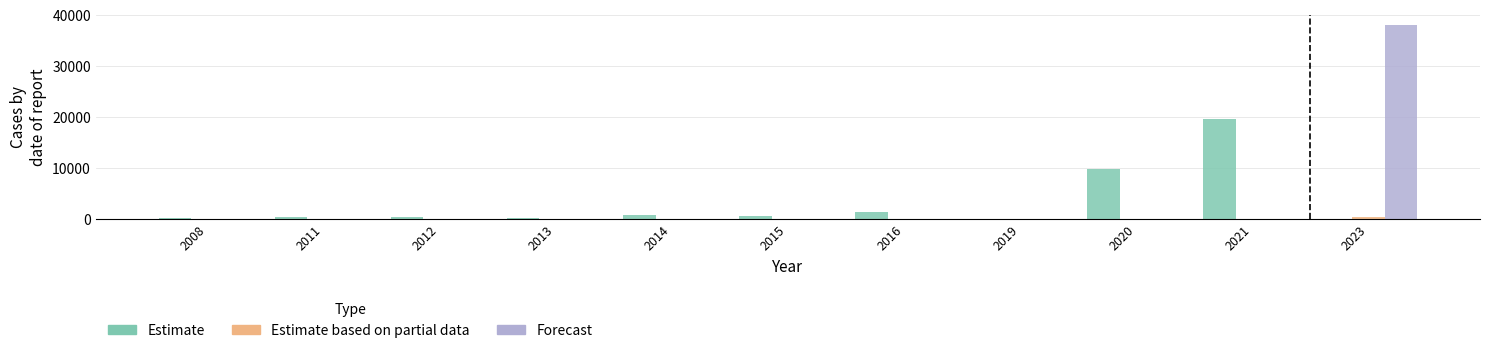

Does the chart contain stacked bars?

No